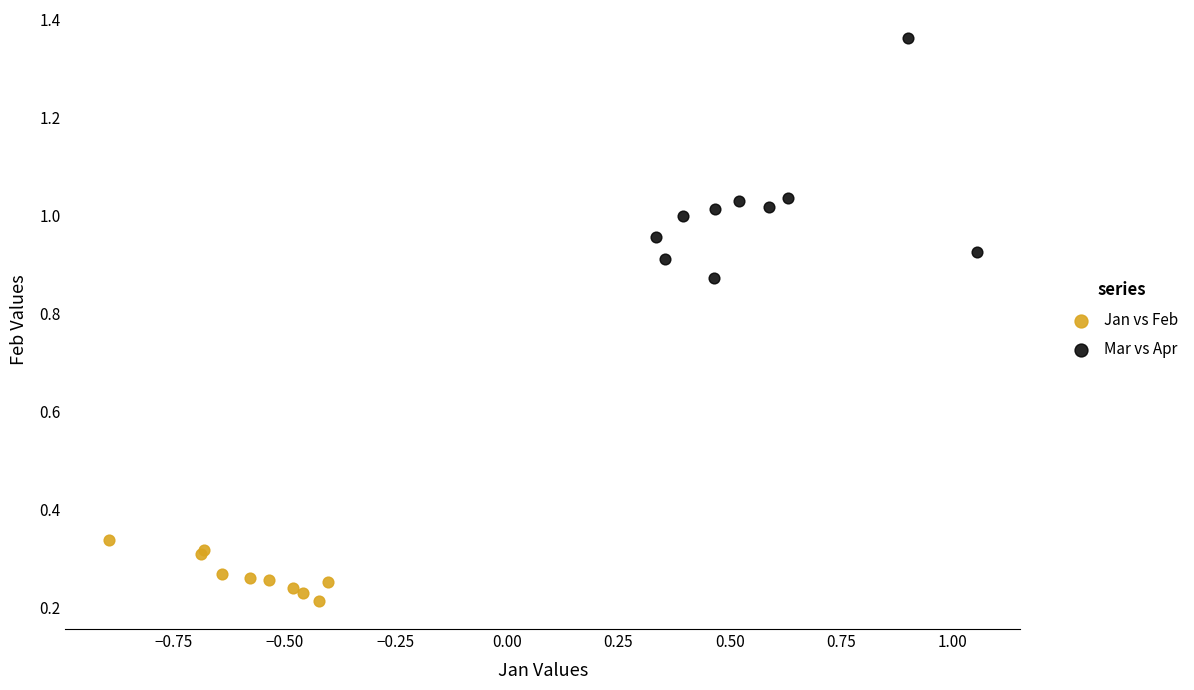

Which series contains the lowest Y value?

Jan vs Feb